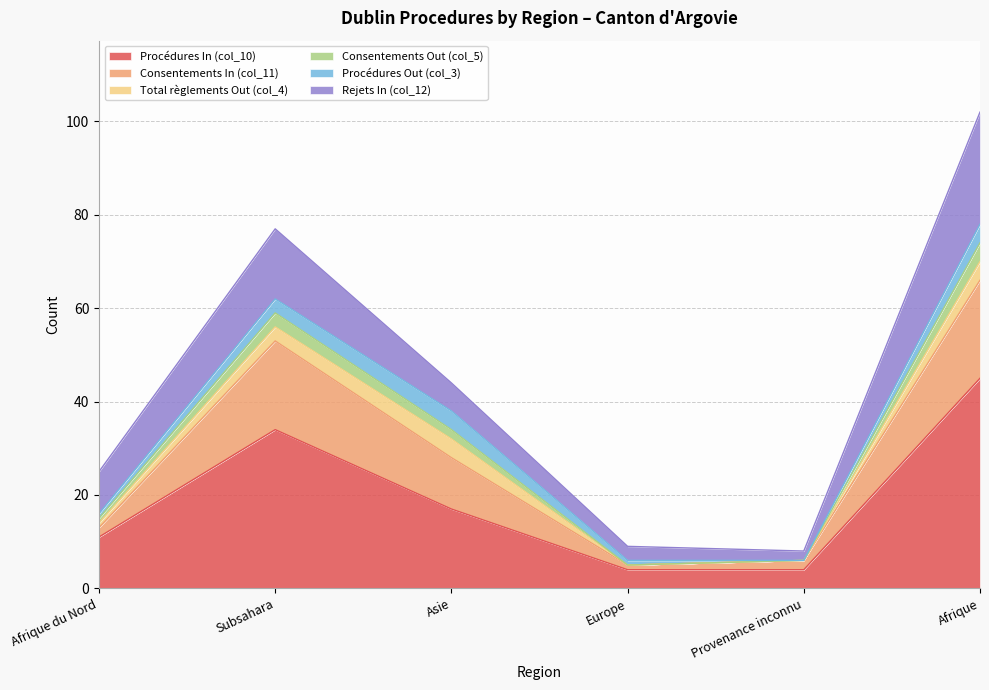

At which label does Procédures In (col_10) reach its peak?

Afrique